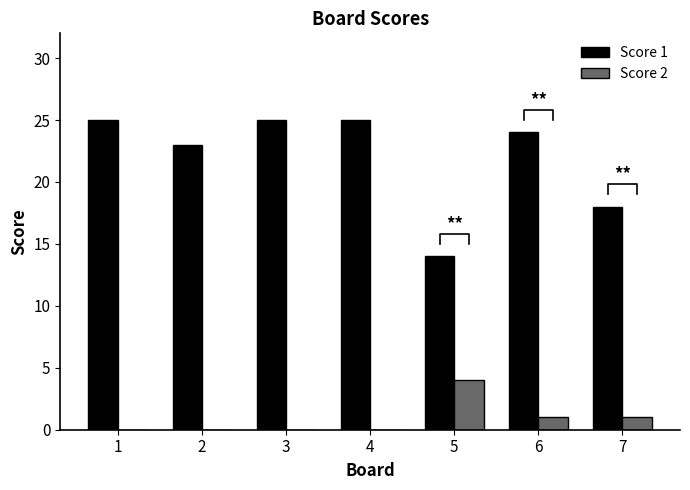

Which category has the lowest value in the Score 2 series?

1